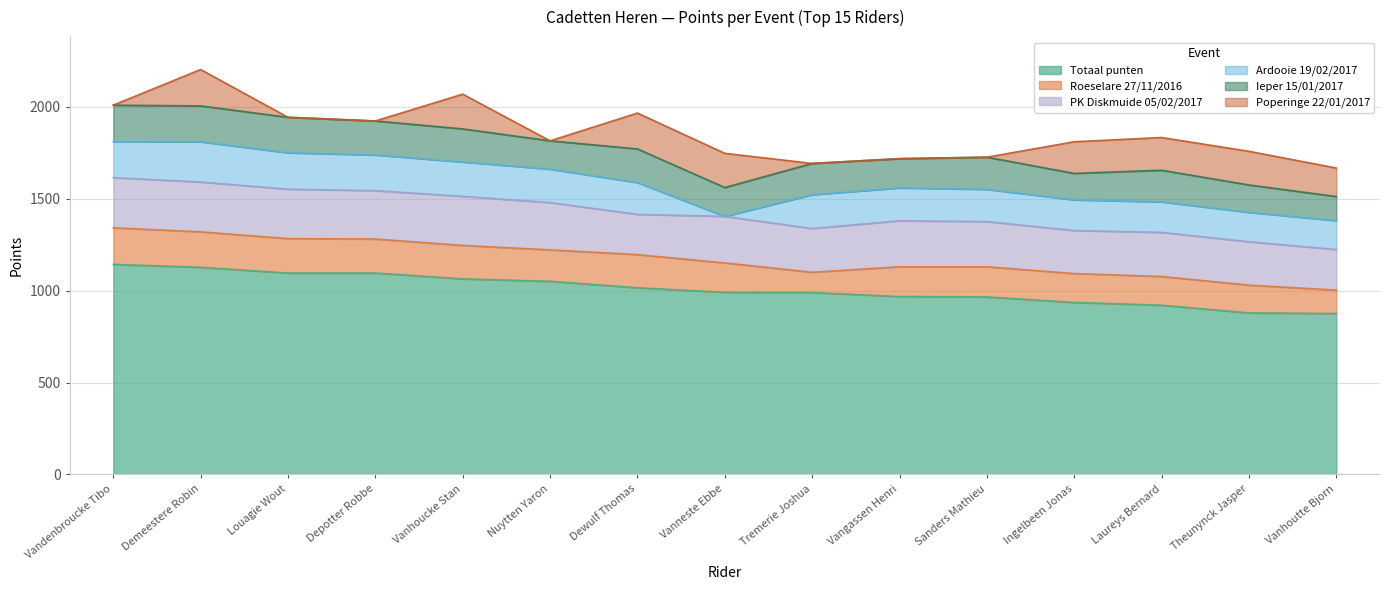

List the series in order of their peak value, lowest first.

Ieper 15/01/2017, Poperinge 22/01/2017, Roeselare 27/11/2016, Ardooie 19/02/2017, PK Diskmuide 05/02/2017, Totaal punten